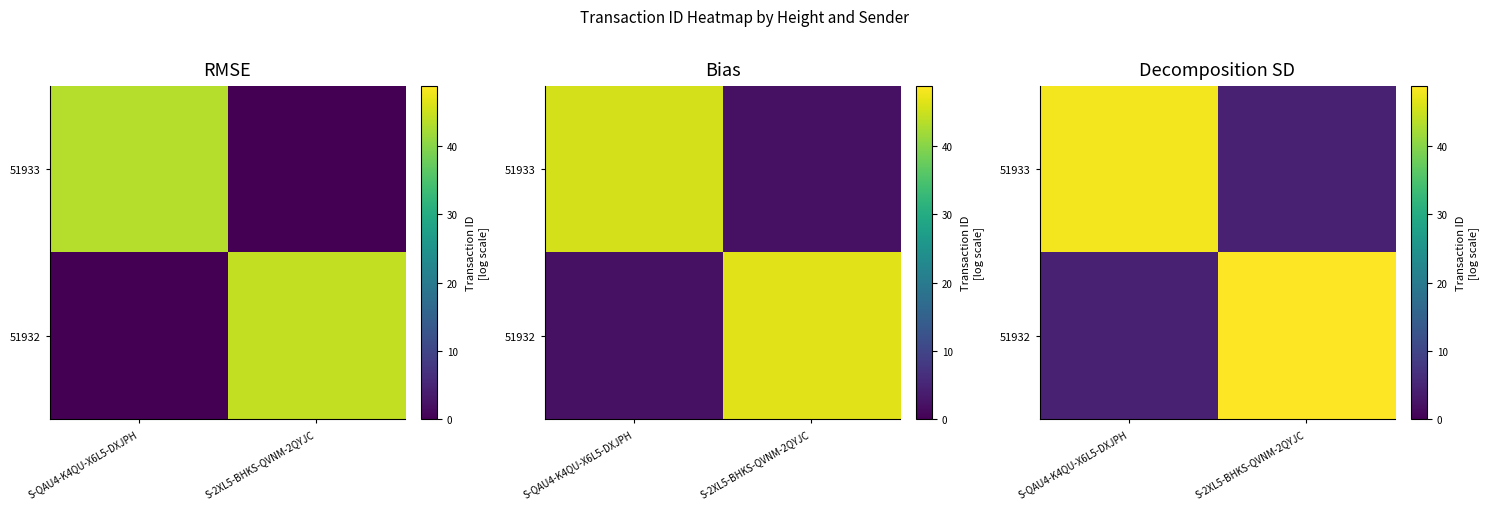

What is the difference between the 51933 values at S-2XL5-BHKS-QVNM-2QYJC and S-QAU4-K4QU-X6L5-DXJPH?

43.4